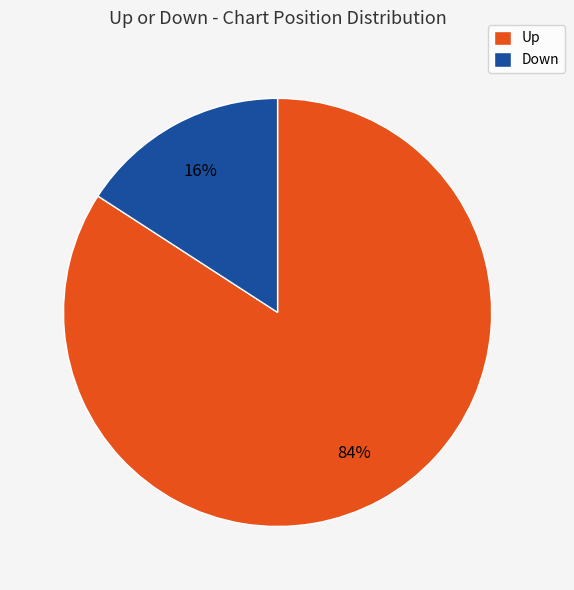

Between Up and Down, which is larger?

Up